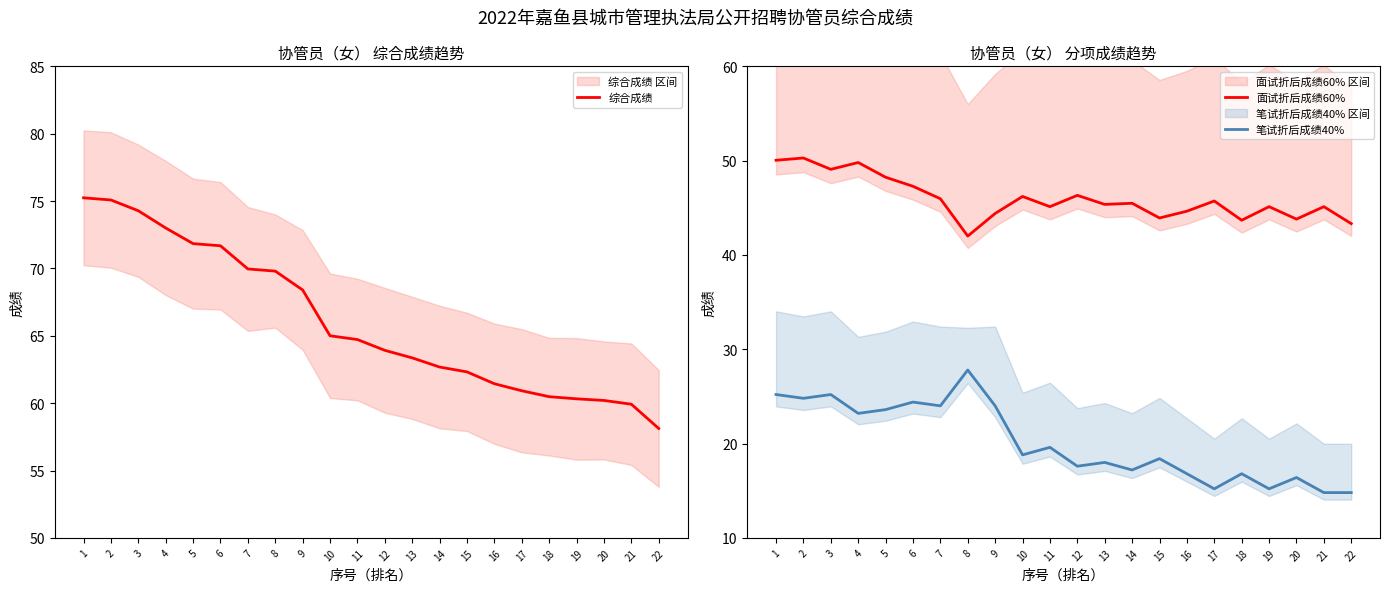

What is the maximum value for 综合成绩?

75.2